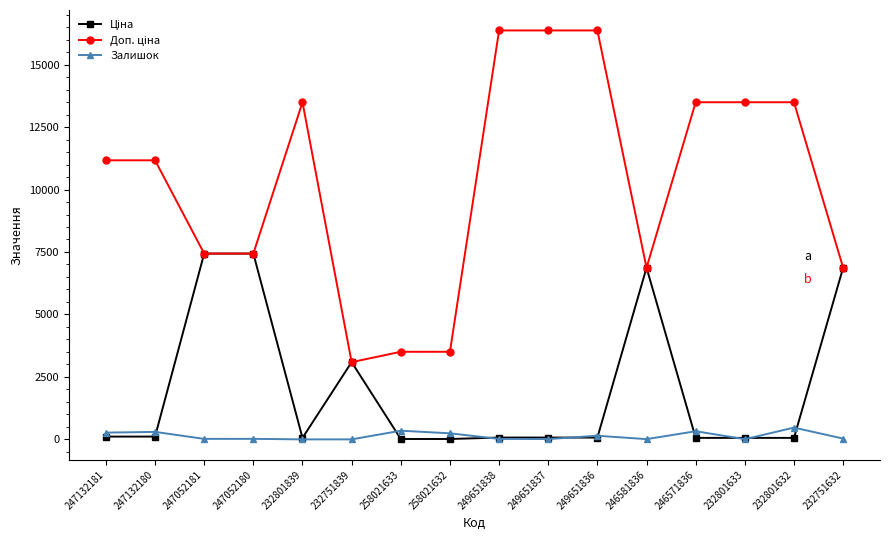

Is it true that Залишок equals 243.0 at 258021632?

True